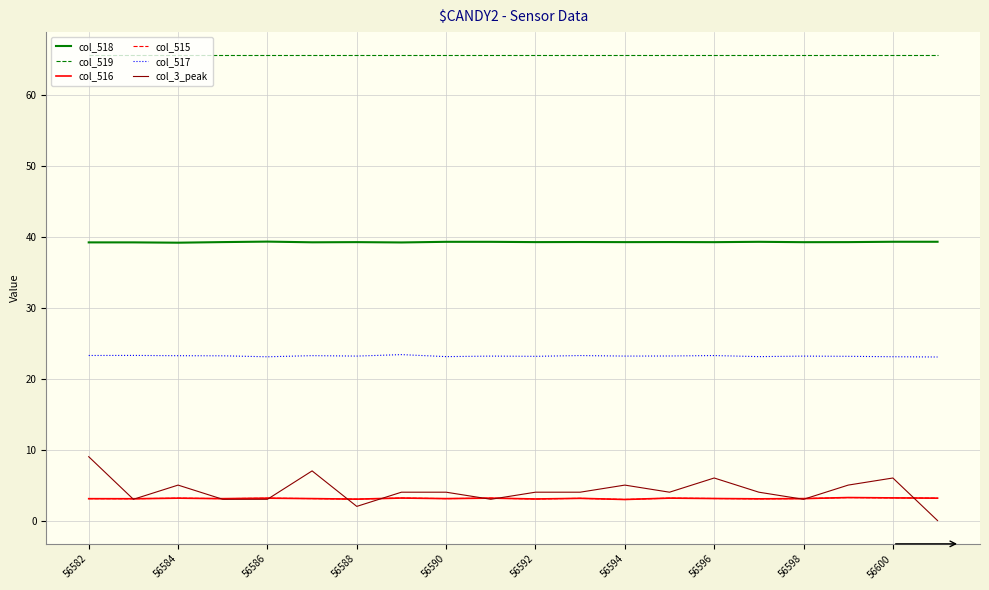

Which series has the widest spread of values?

col_3_peak